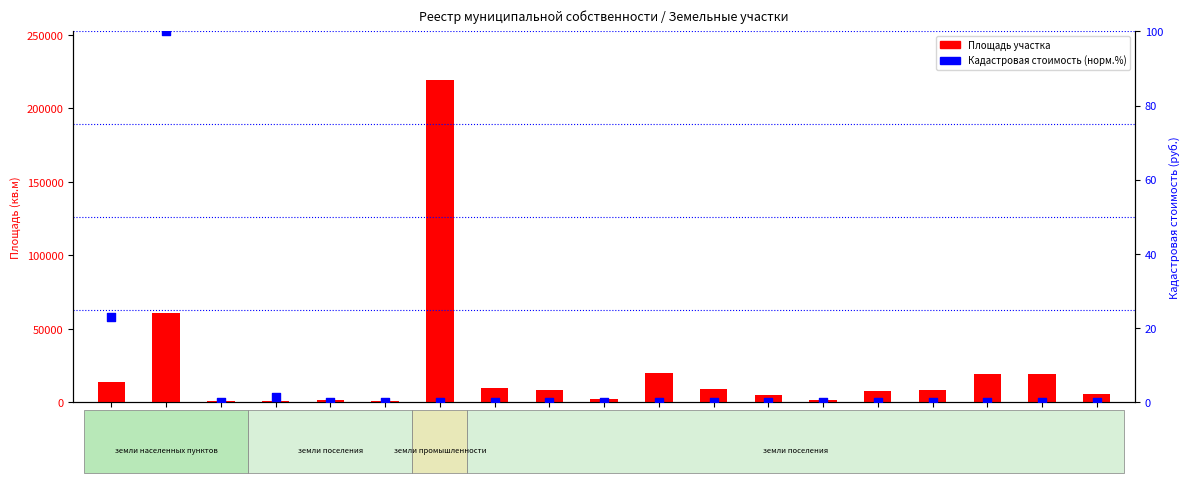

At how many categories does at least one series exceed 112162?

1